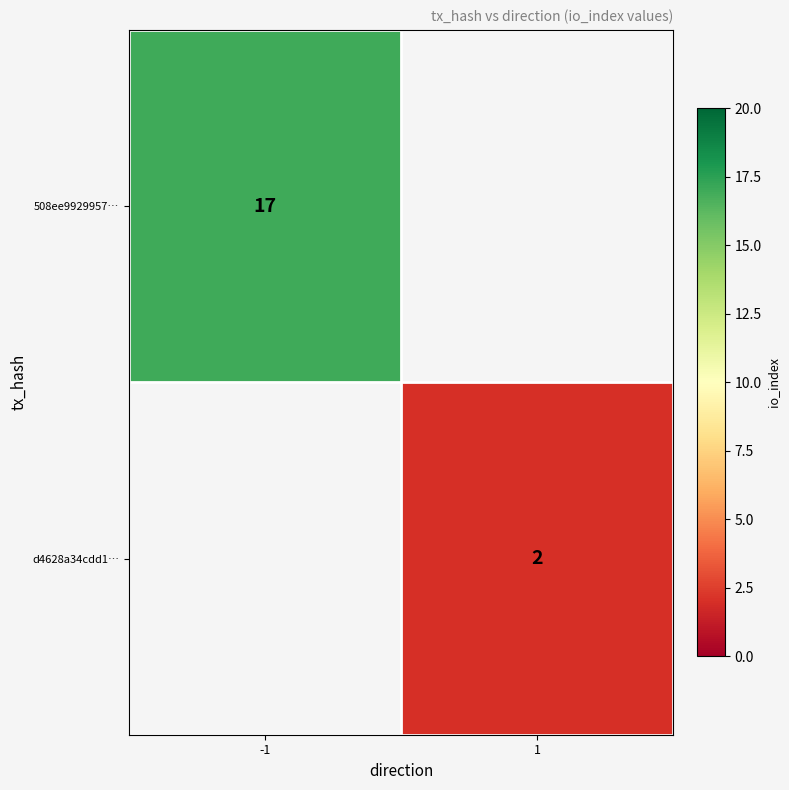

The value of d4628a34cdd1… at 1 is 4. True or false?

False